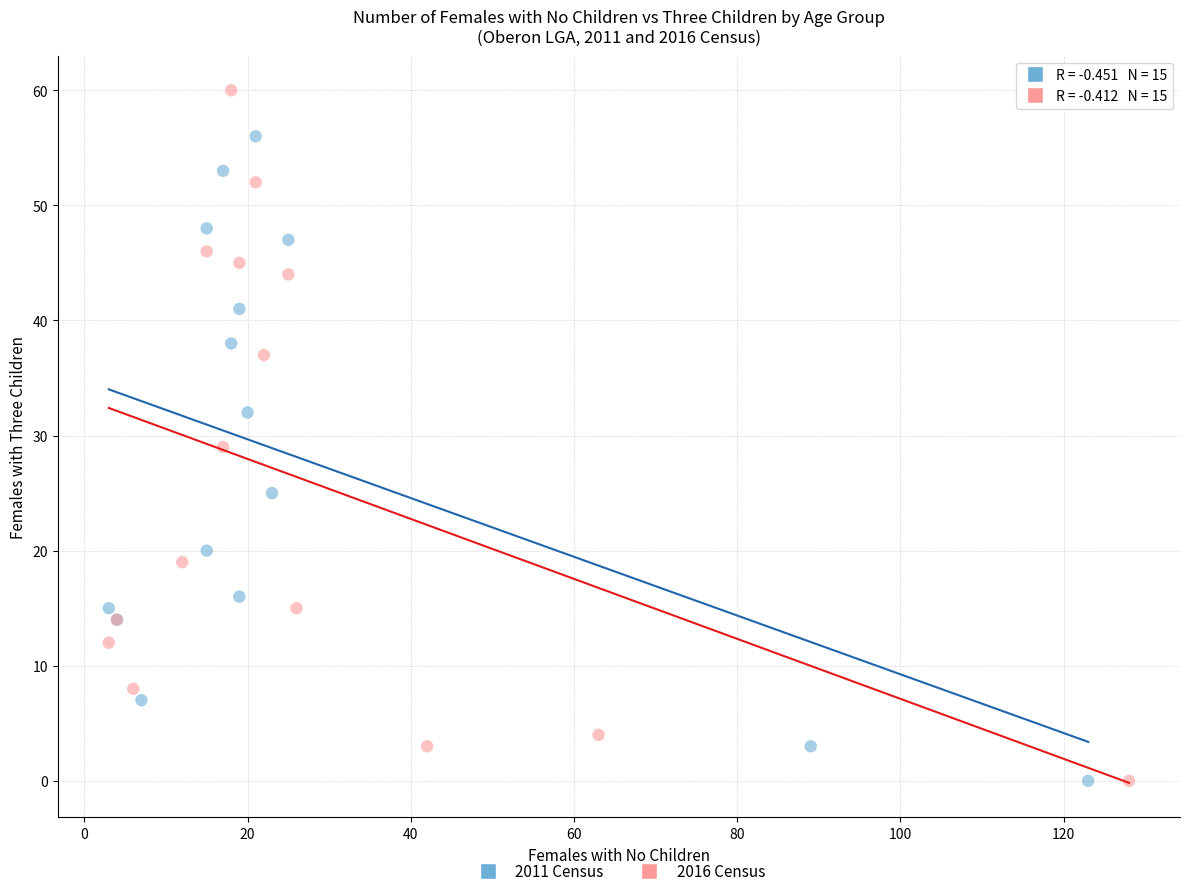

Which series has the widest spread of Y values?

2016 Census